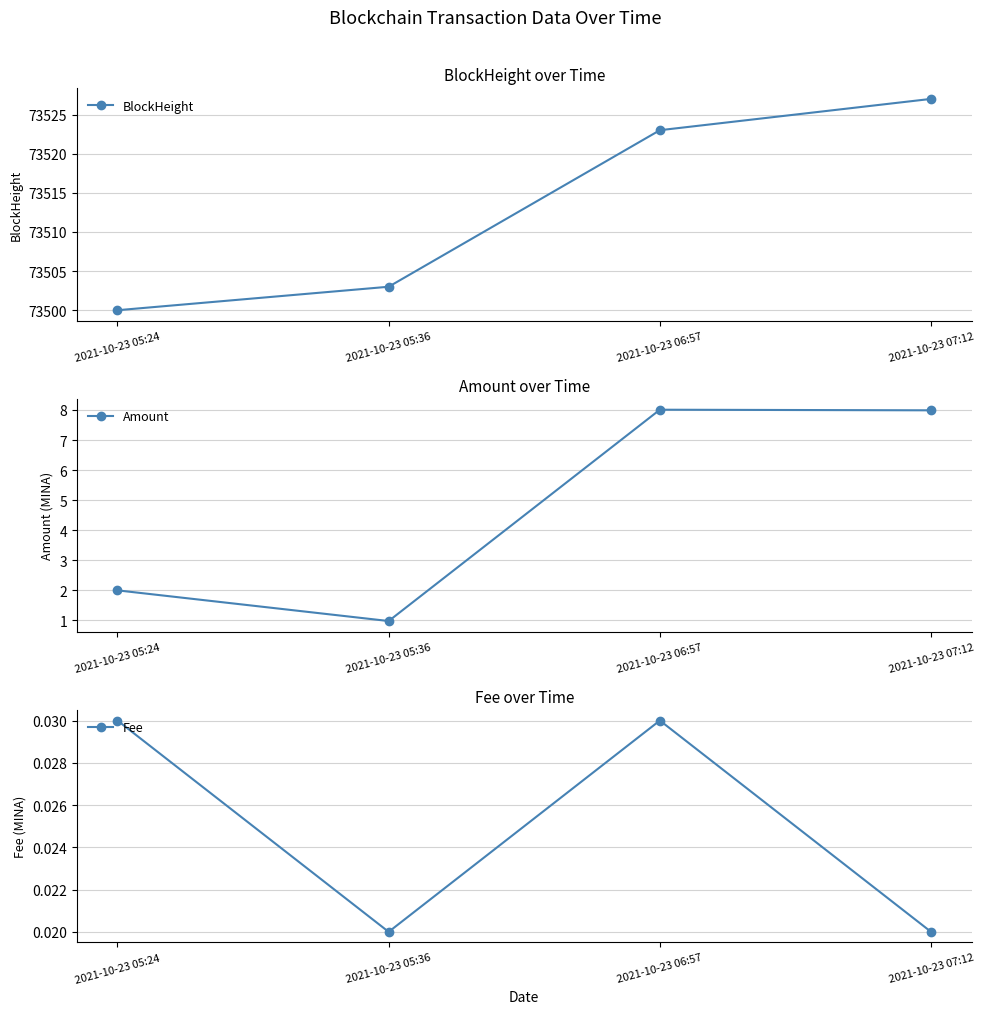

At which label is Amount closest to 4?

2021-10-23 05:24